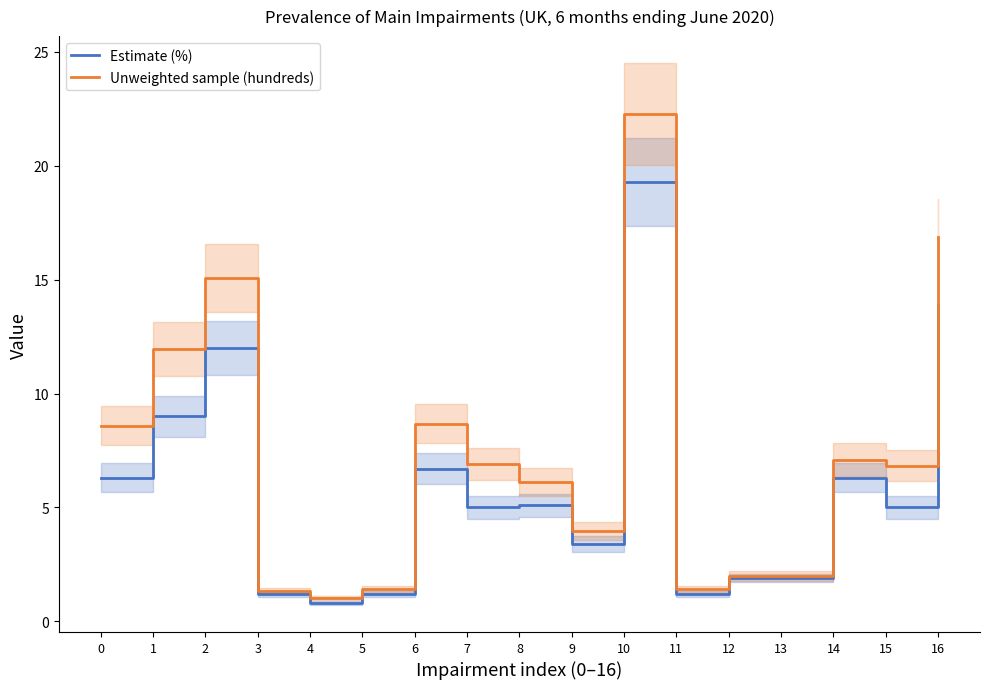

At which label is Unweighted sample (hundreds) closest to 11?

1